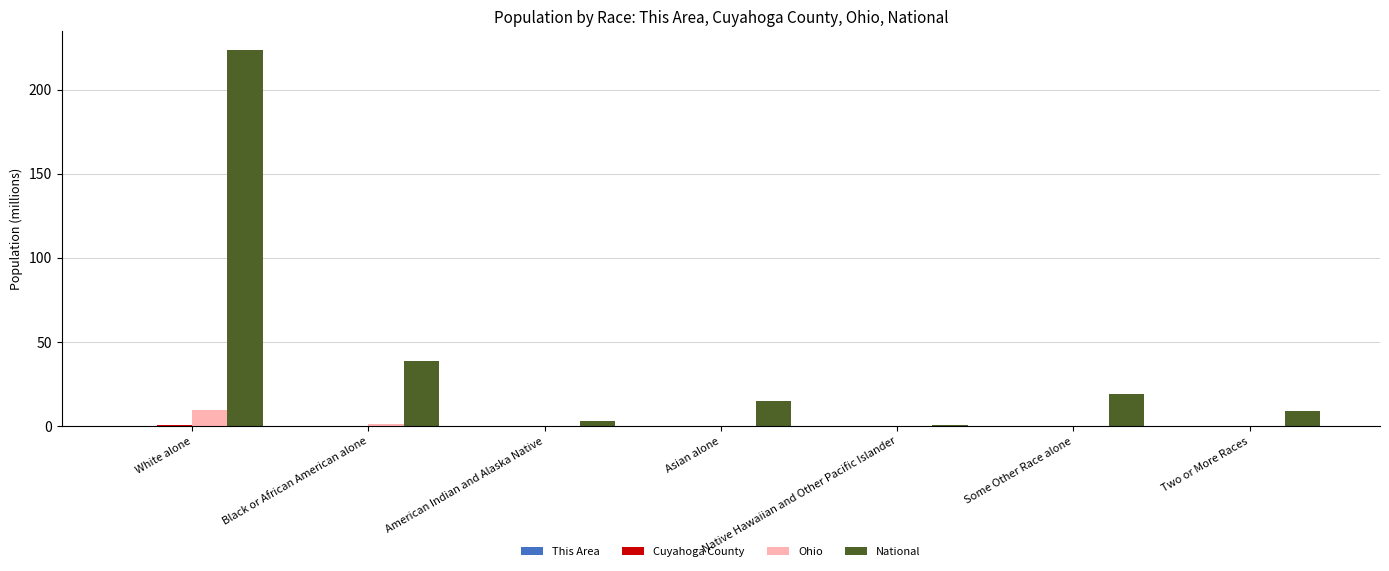

Is it true that National equals 24.6 at Asian alone?

False